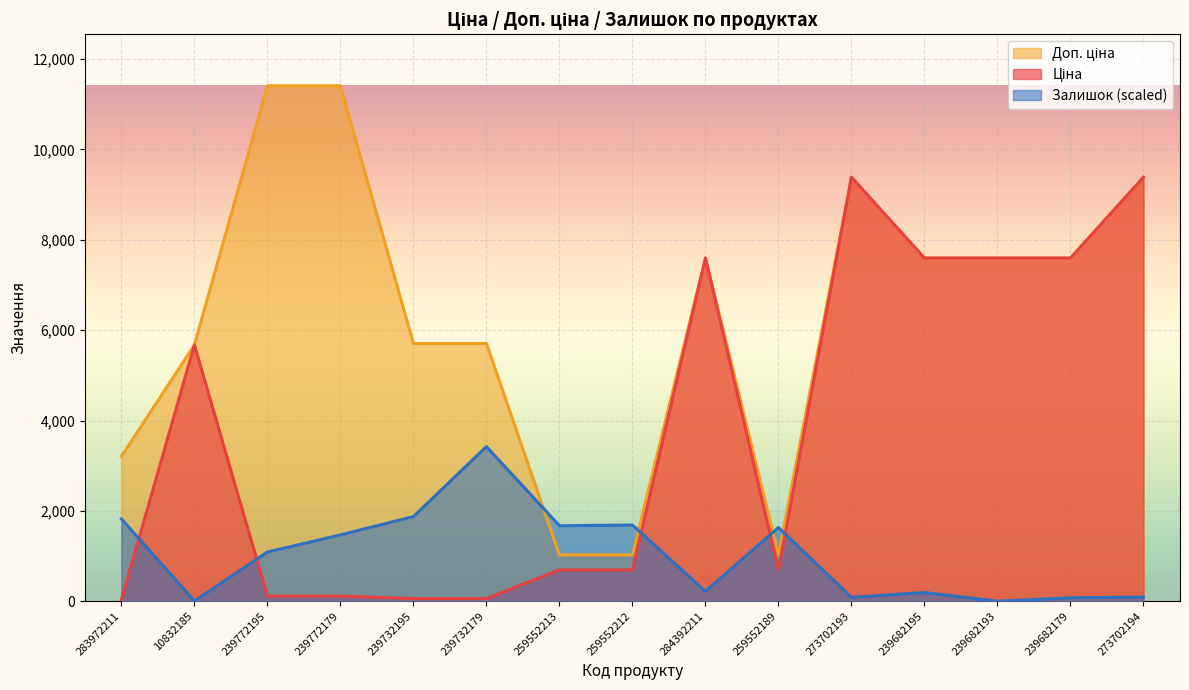

True or false: Доп. ціна has a value of 2258.0 at 273702193.

False